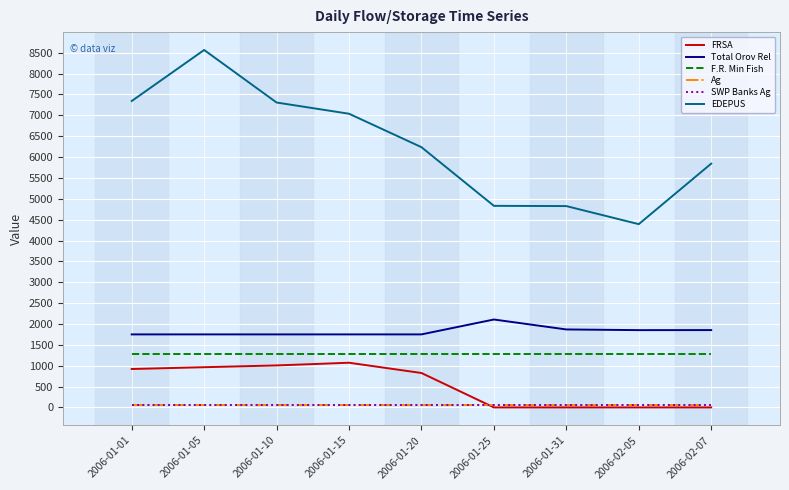

Does the chart have visible grid lines?

Yes